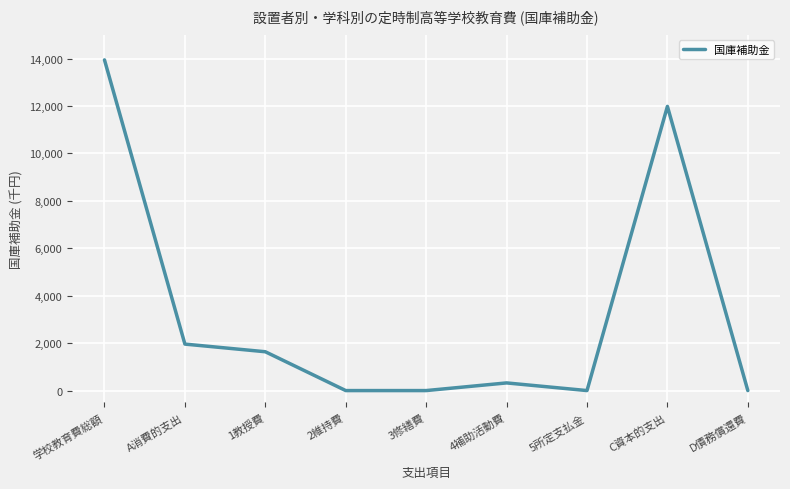

What is the difference between the values at 学校教育費総額 and C資本的支出?

1960